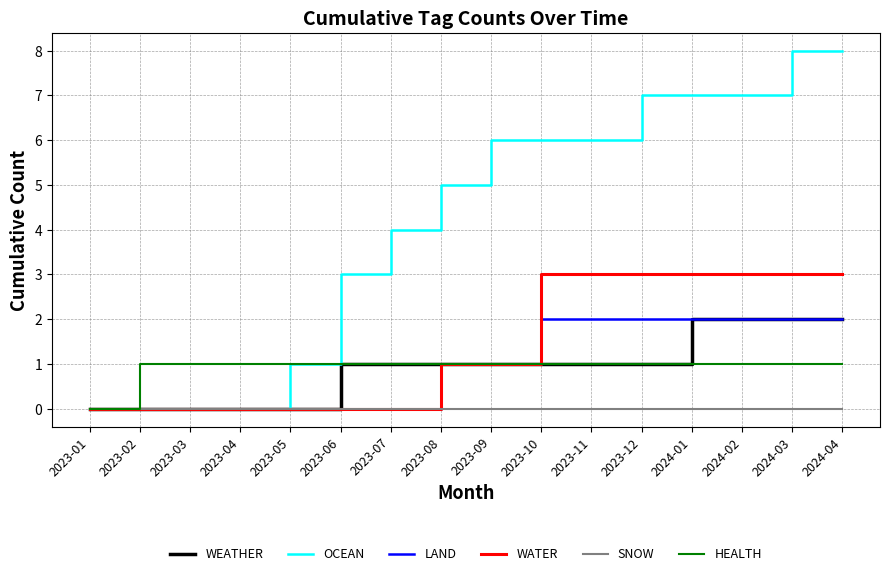

Reading left to right, transcribe all the data shown in this chart.

WEATHER: 2023-01=0	2023-02=0	2023-03=0	2023-04=0	2023-05=0	2023-06=1	2023-07=1	2023-08=1	2023-09=1	2023-10=1	2023-11=1	2023-12=1	2024-01=2	2024-02=2	2024-03=2	2024-04=2
OCEAN: 2023-01=0	2023-02=0	2023-03=0	2023-04=0	2023-05=1	2023-06=3	2023-07=4	2023-08=5	2023-09=6	2023-10=6	2023-11=6	2023-12=7	2024-01=7	2024-02=7	2024-03=8	2024-04=8
LAND: 2023-01=0	2023-02=0	2023-03=0	2023-04=0	2023-05=0	2023-06=0	2023-07=0	2023-08=1	2023-09=1	2023-10=2	2023-11=2	2023-12=2	2024-01=2	2024-02=2	2024-03=2	2024-04=2
WATER: 2023-01=0	2023-02=0	2023-03=0	2023-04=0	2023-05=0	2023-06=0	2023-07=0	2023-08=1	2023-09=1	2023-10=3	2023-11=3	2023-12=3	2024-01=3	2024-02=3	2024-03=3	2024-04=3
SNOW: 2023-01=0	2023-02=0	2023-03=0	2023-04=0	2023-05=0	2023-06=0	2023-07=0	2023-08=0	2023-09=0	2023-10=0	2023-11=0	2023-12=0	2024-01=0	2024-02=0	2024-03=0	2024-04=0
HEALTH: 2023-01=0	2023-02=1	2023-03=1	2023-04=1	2023-05=1	2023-06=1	2023-07=1	2023-08=1	2023-09=1	2023-10=1	2023-11=1	2023-12=1	2024-01=1	2024-02=1	2024-03=1	2024-04=1